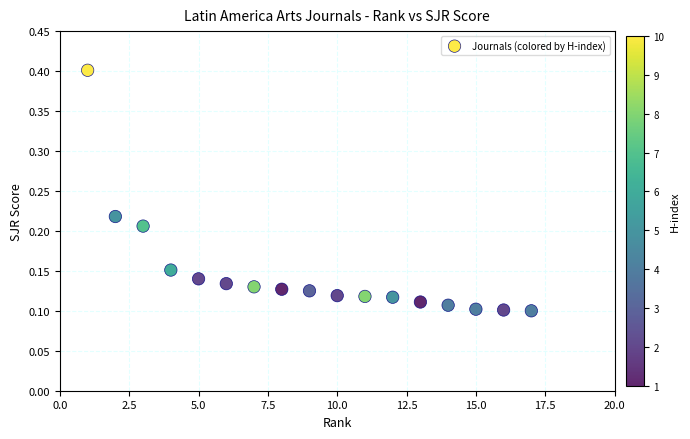

How many data points are displayed?

17